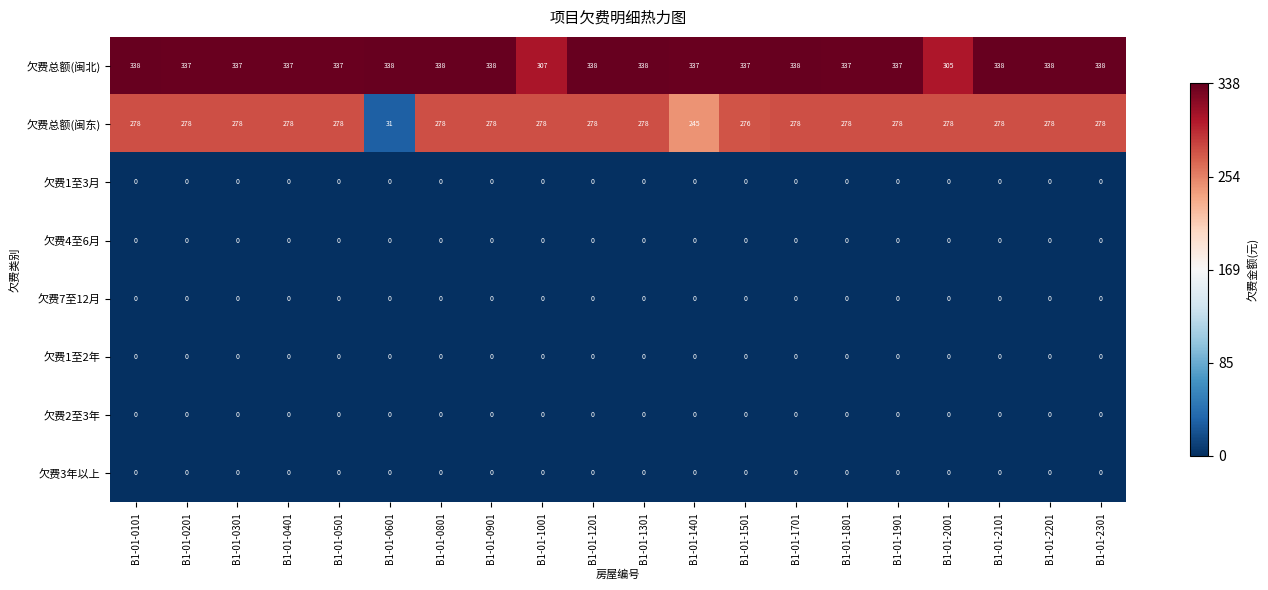

What is the sum of all 欠费总额(闽北) values?

6688